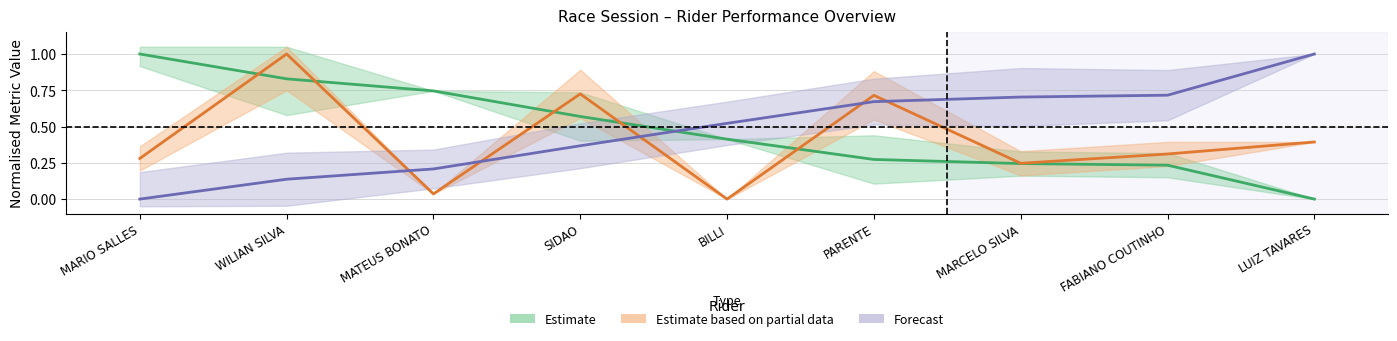

True or false: Best Lap time has a value of 0.7 at FABIANO COUTINHO.

True